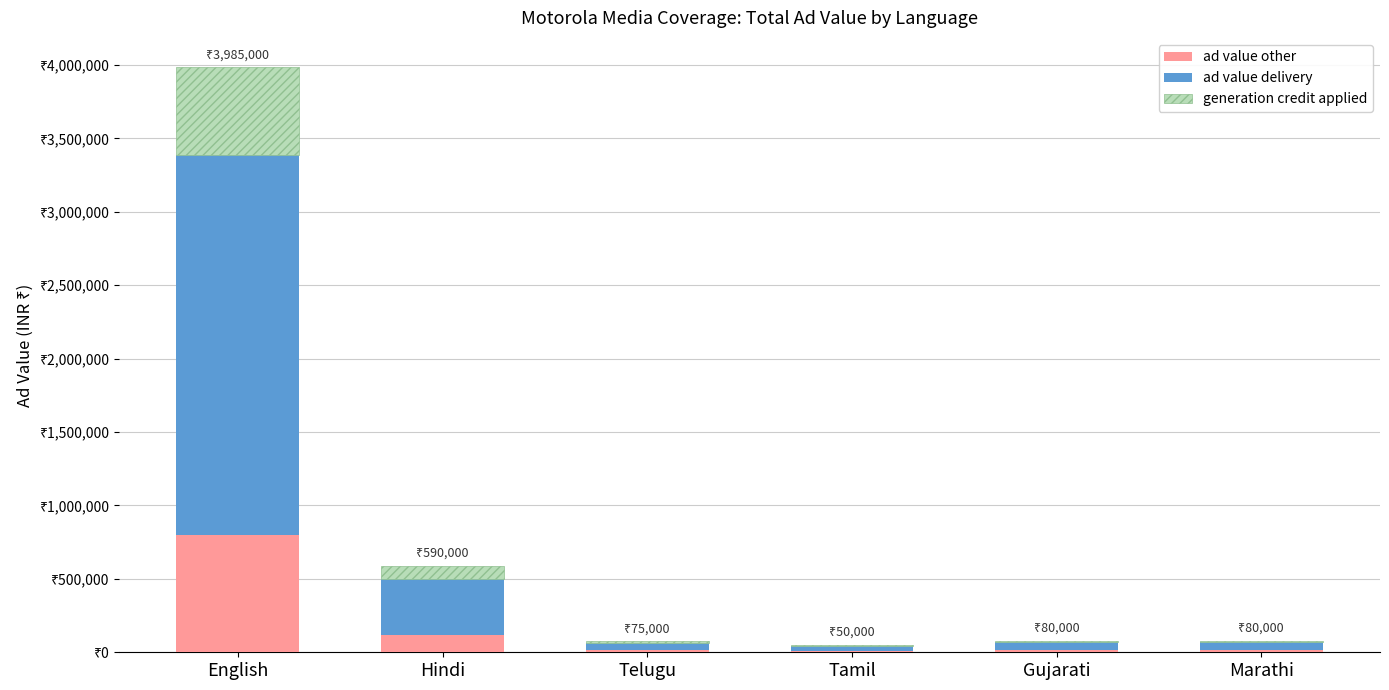

The ad value other series shows 118000 at Hindi. True or false?

True